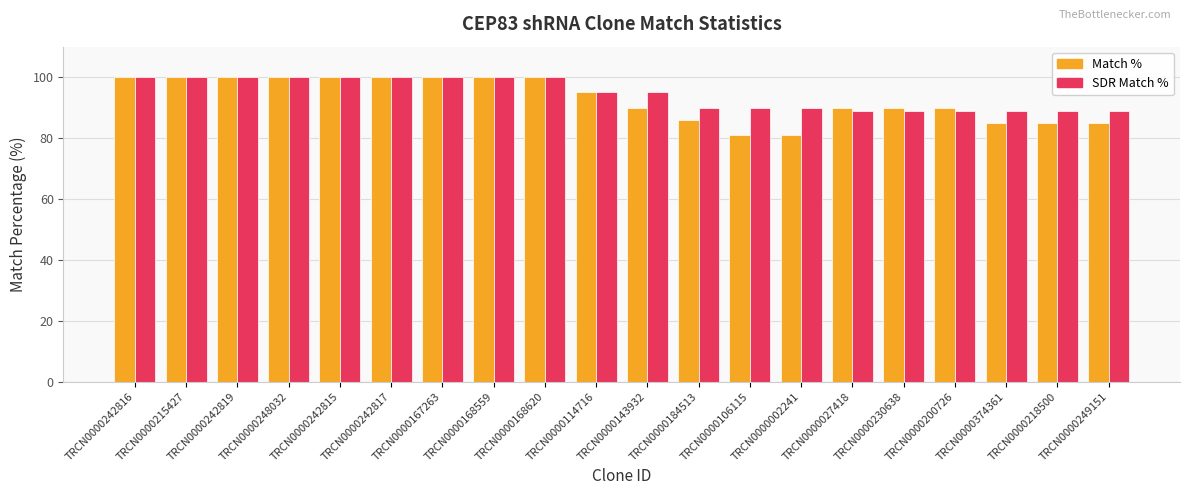

Reading left to right, transcribe all the data shown in this chart.

Match %: 100	100	100	100	100	100	100	100	100	95	90	86	81	81	90	90	90	85	85	85
SDR Match %: 100	100	100	100	100	100	100	100	100	95	95	90	90	90	89	89	89	89	89	89